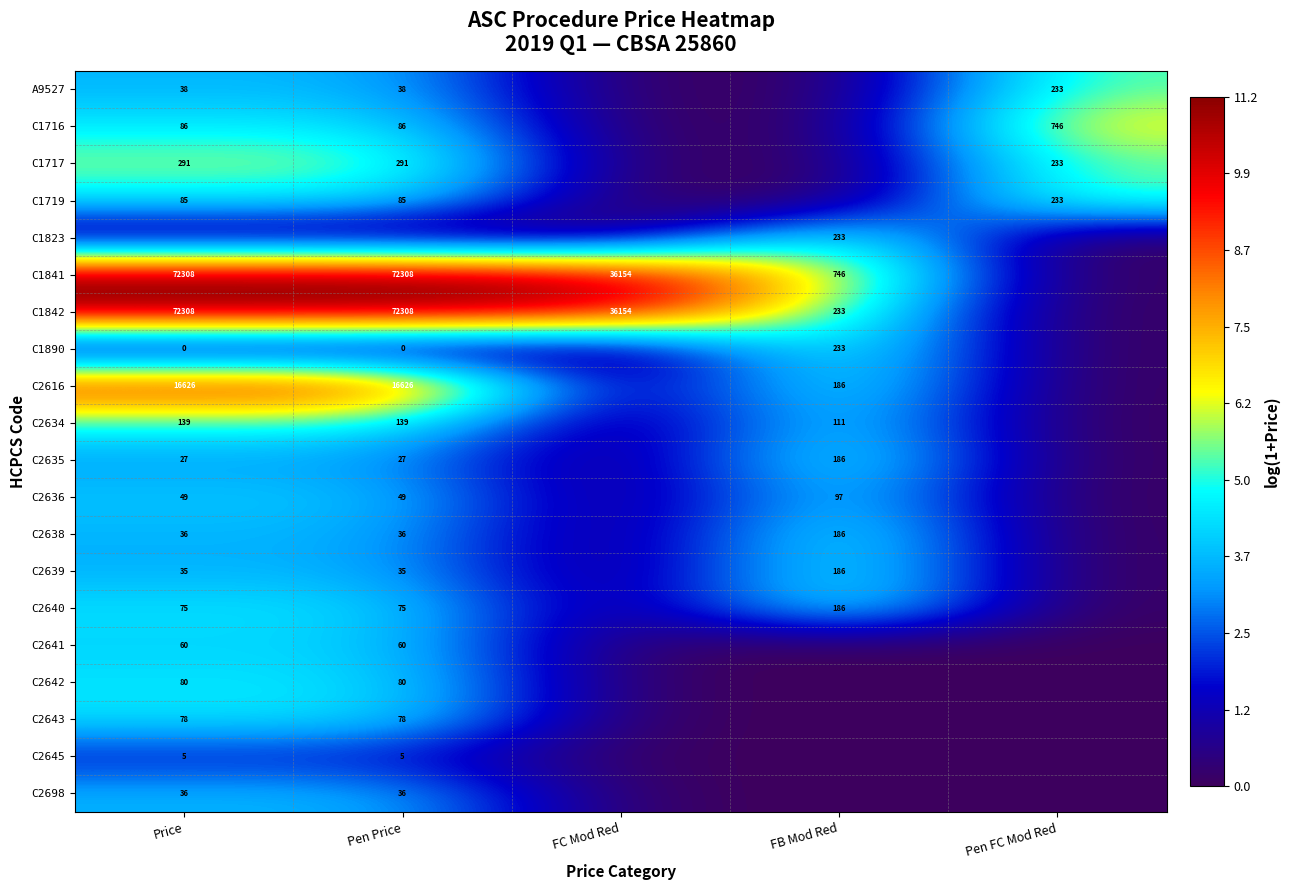

Is it true that C2639 equals 46 at Price?

False